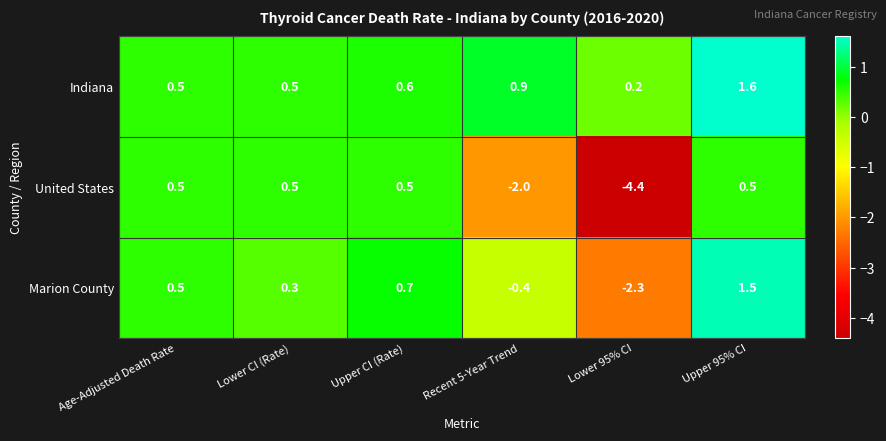

Which label corresponds to the smallest value in the chart?

Lower 95% CI